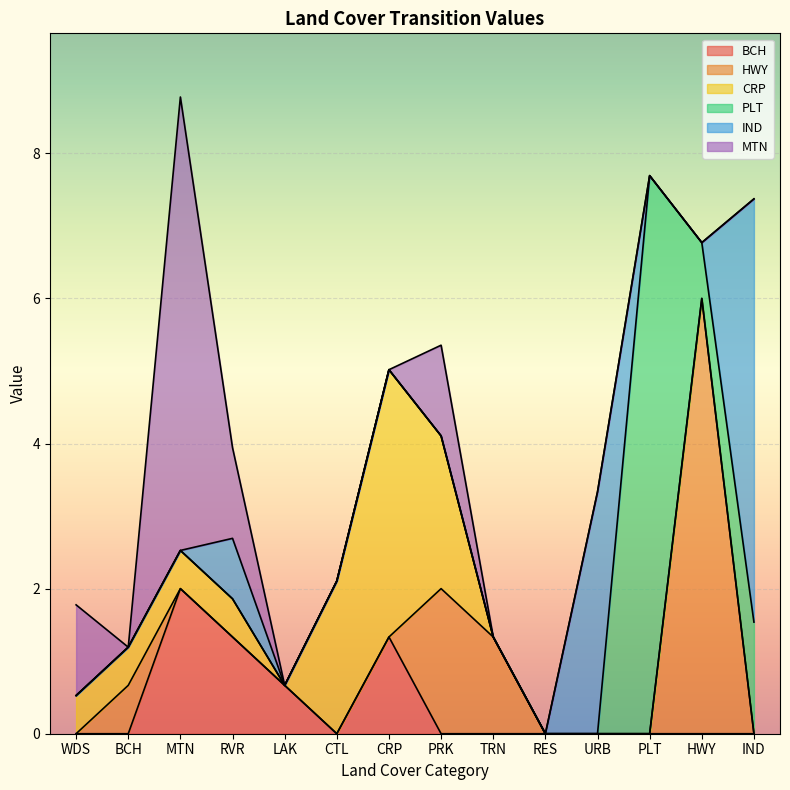

Rank the series by their maximum value, from lowest to highest.

BCH, CRP, IND, HWY, MTN, PLT